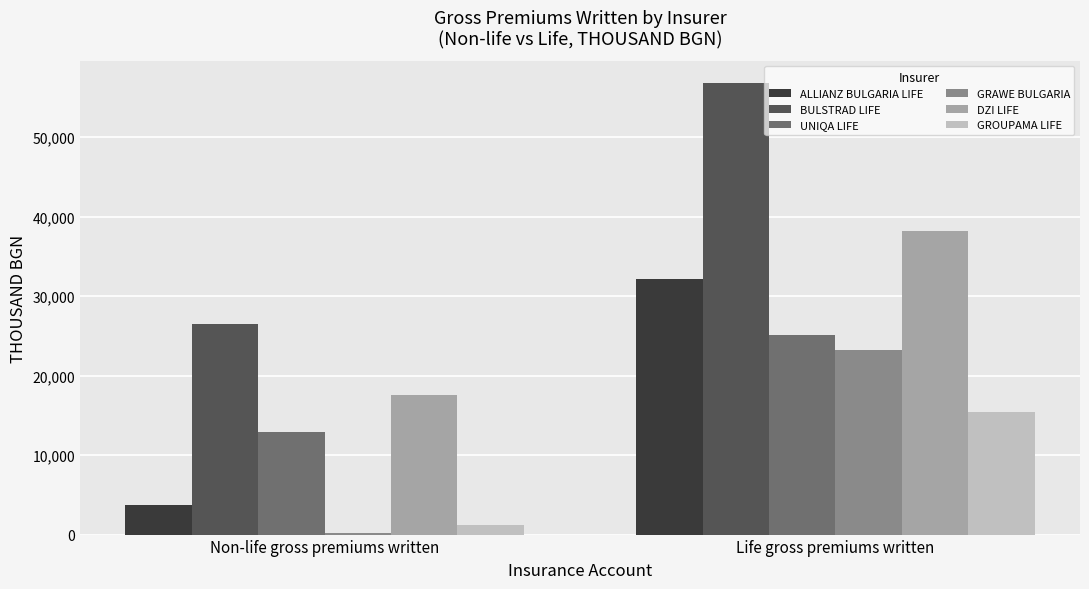

What is the difference between the ALLIANZ BULGARIA LIFE values at Life gross premiums written and Non-life gross premiums written?

28415.8